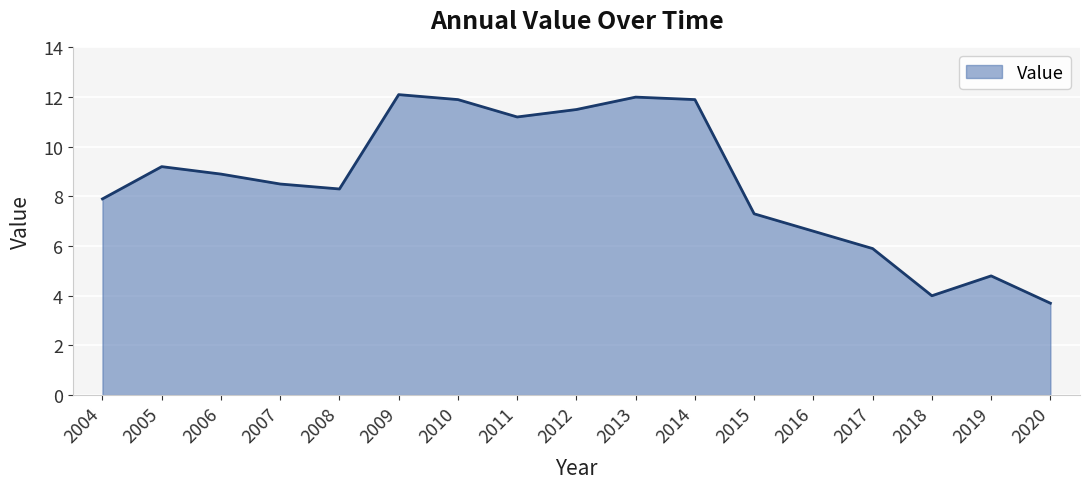

Which has a higher value, 2004 or 2007?

2007